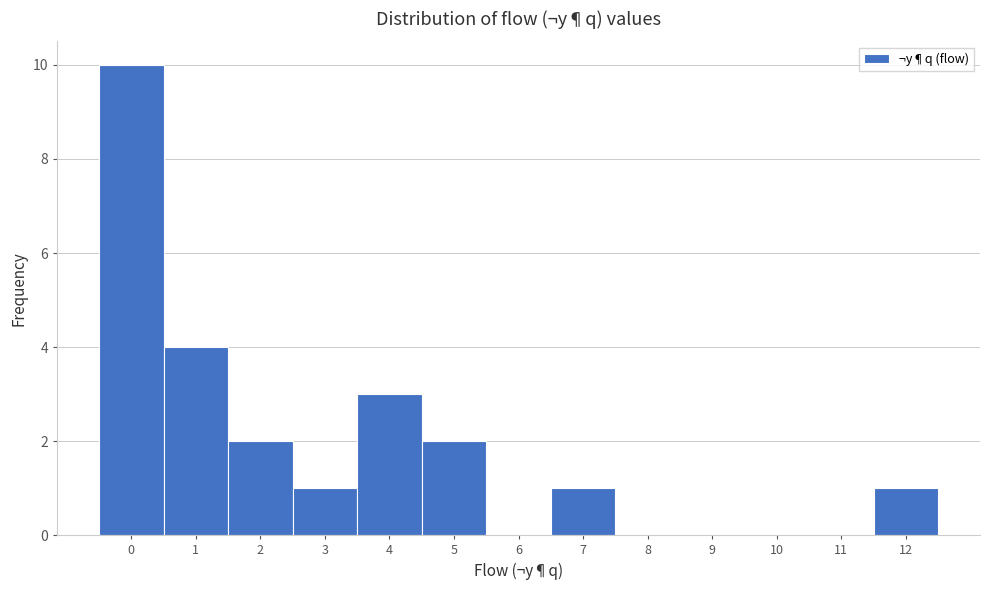

How tall is the bar that spans 0.5 to 1.5 on the x-axis? The values are not printed on the chart, so give them approximately, as read against the axis.

4